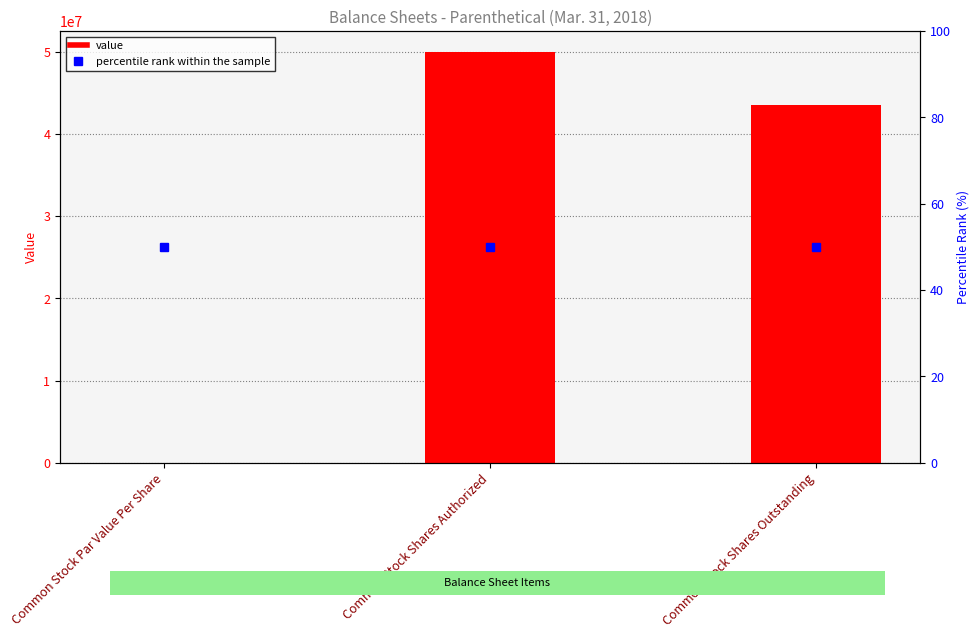

Which category has the lowest value across all series?

Common Stock Par Value Per Share